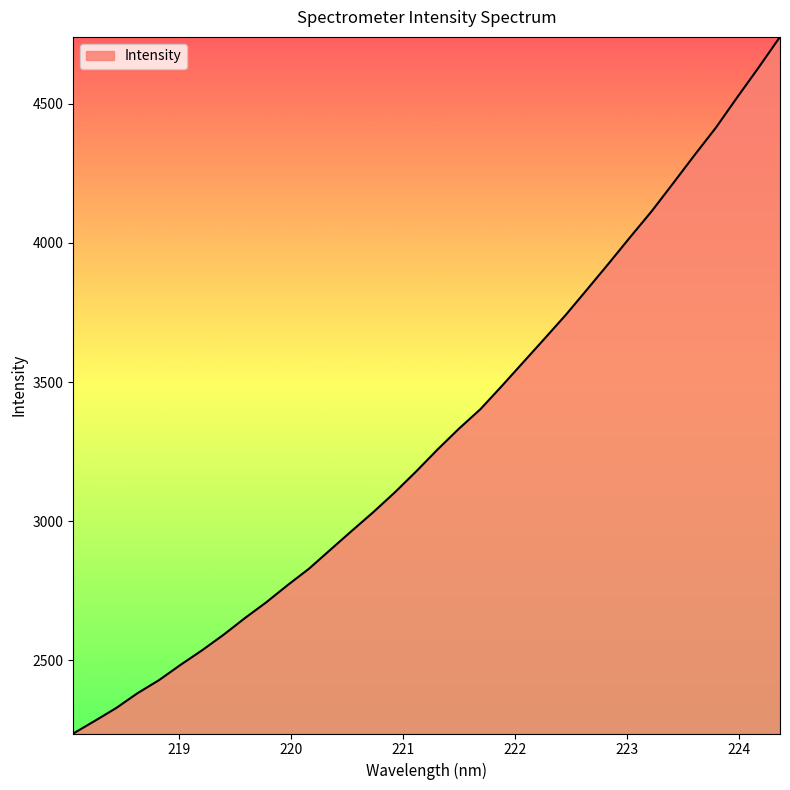

What is the greatest value displayed?

4740.5